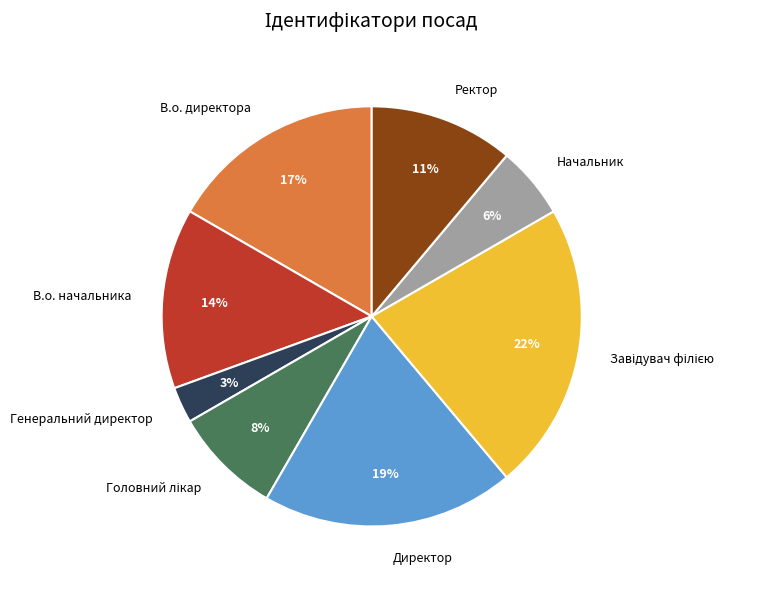

Approximately how many times larger is the value at В.о. директора compared to Директор?

0.9